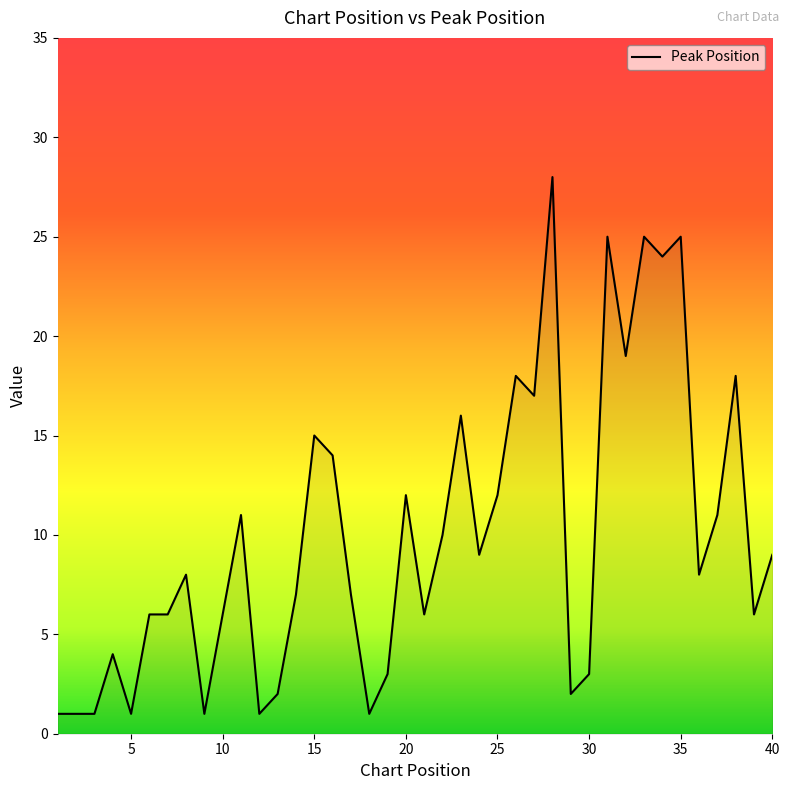

What is the difference between the maximum and minimum values?

27